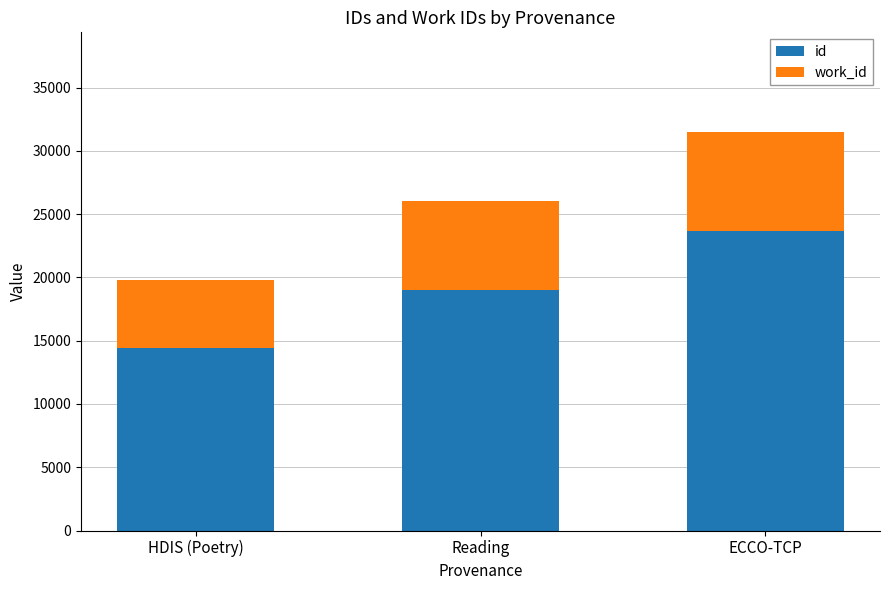

What is the difference between the maximum and minimum values in the id series?

9251